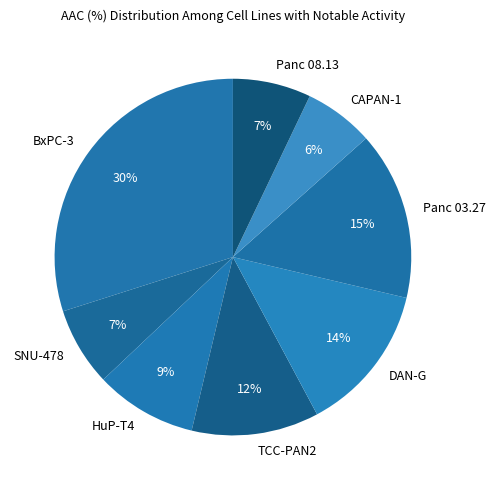

To the nearest percent, what portion does SNU-478 represent?

7%